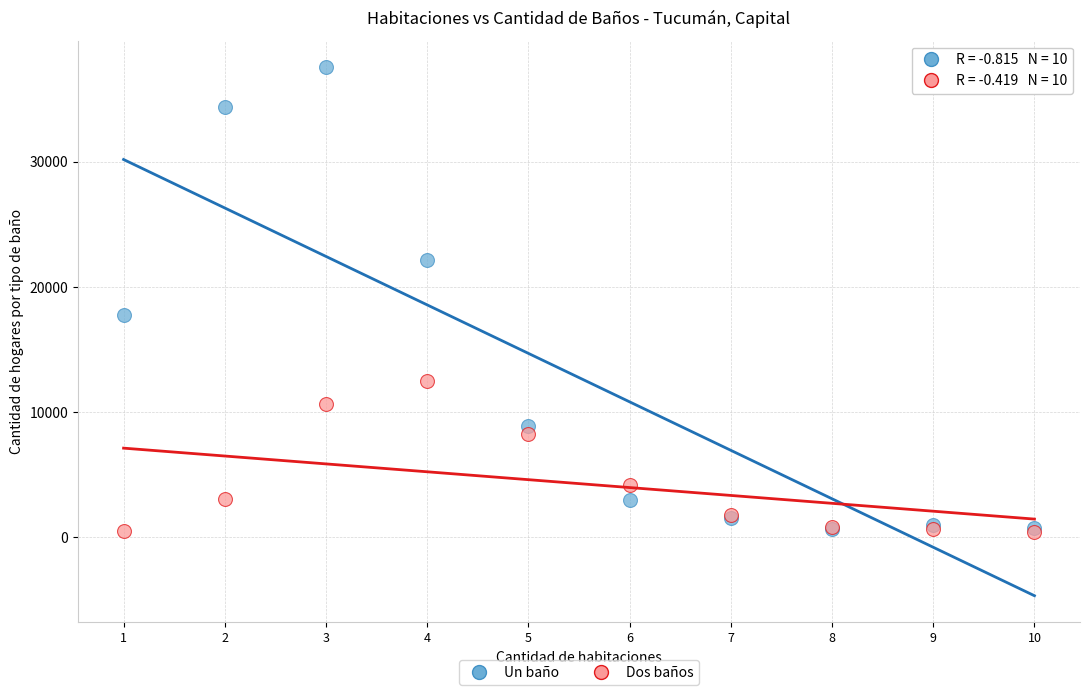

Across all series, what Y value is closest to 18975?

17732